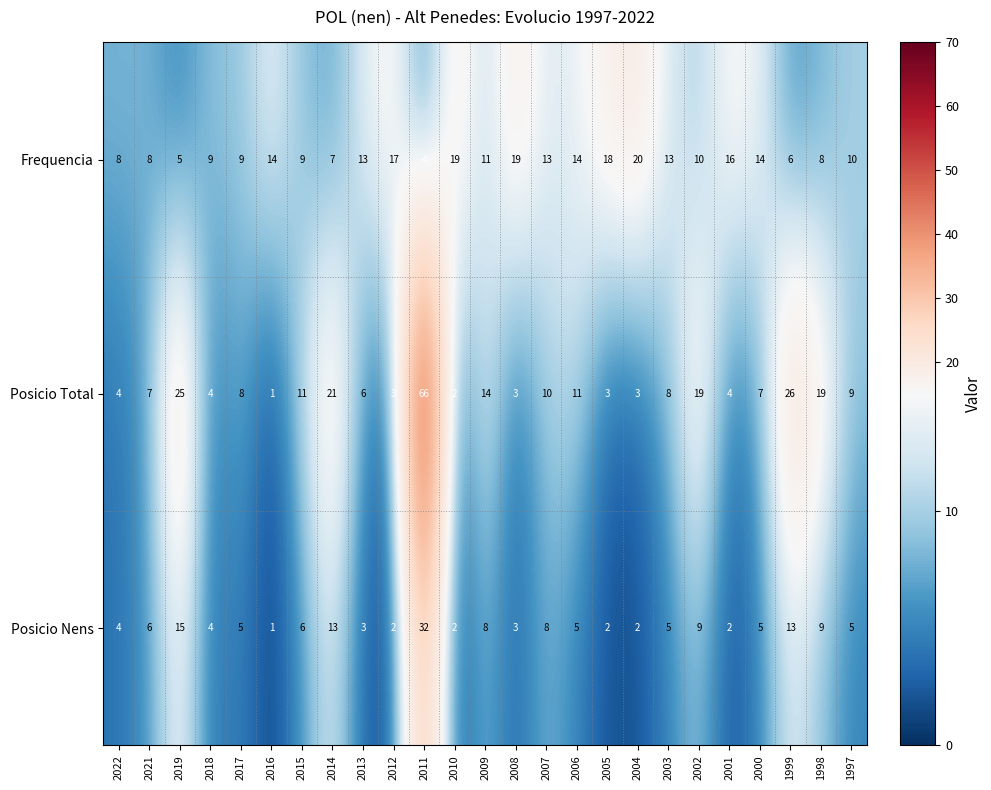

Rank the series by their maximum value, from highest to lowest.

Posicio Total, Posicio Nens, Frequencia